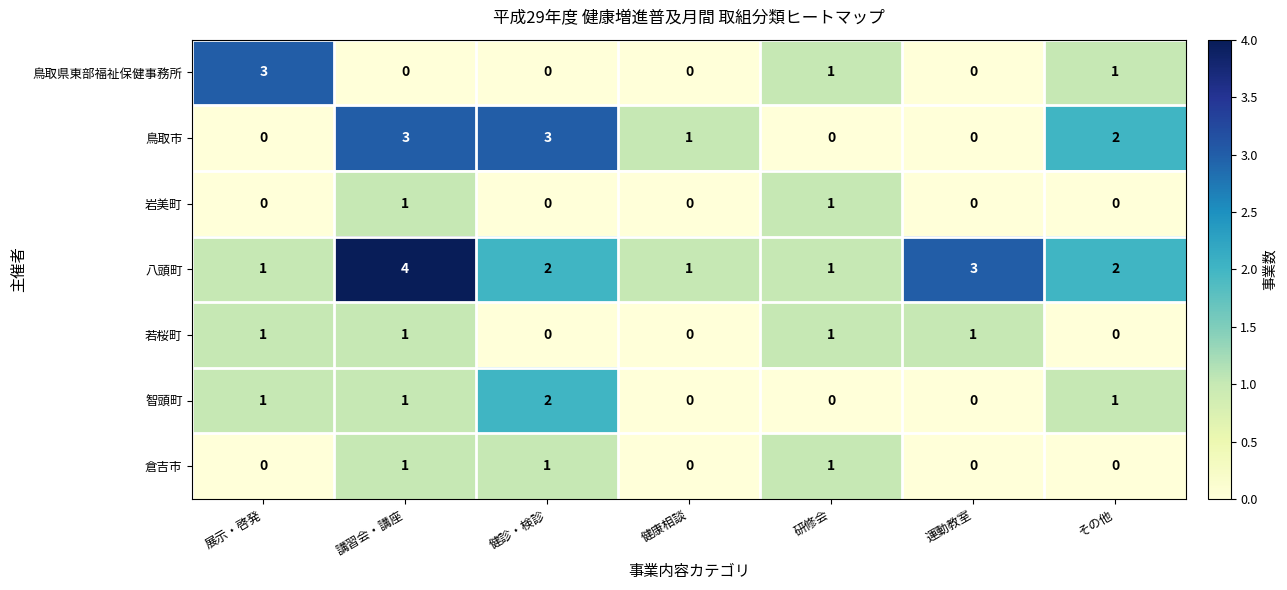

The value of 倉吉市 at 研修会 is 0. True or false?

False